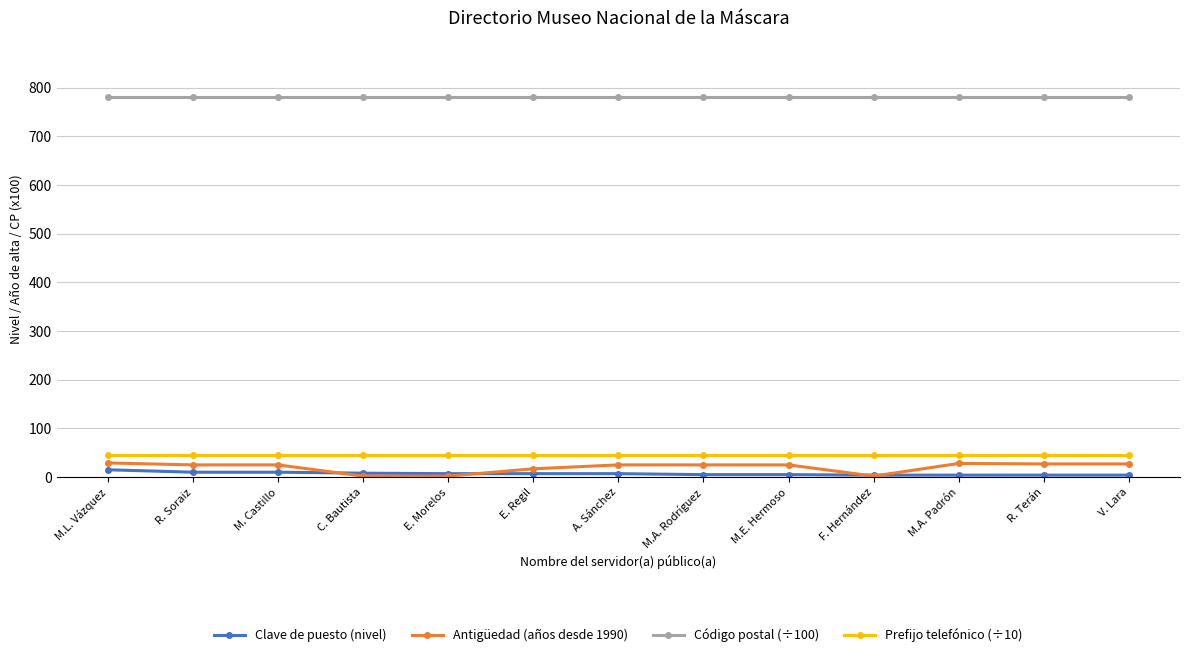

The Código postal (÷100) series shows 780.0 at V. Lara. True or false?

True